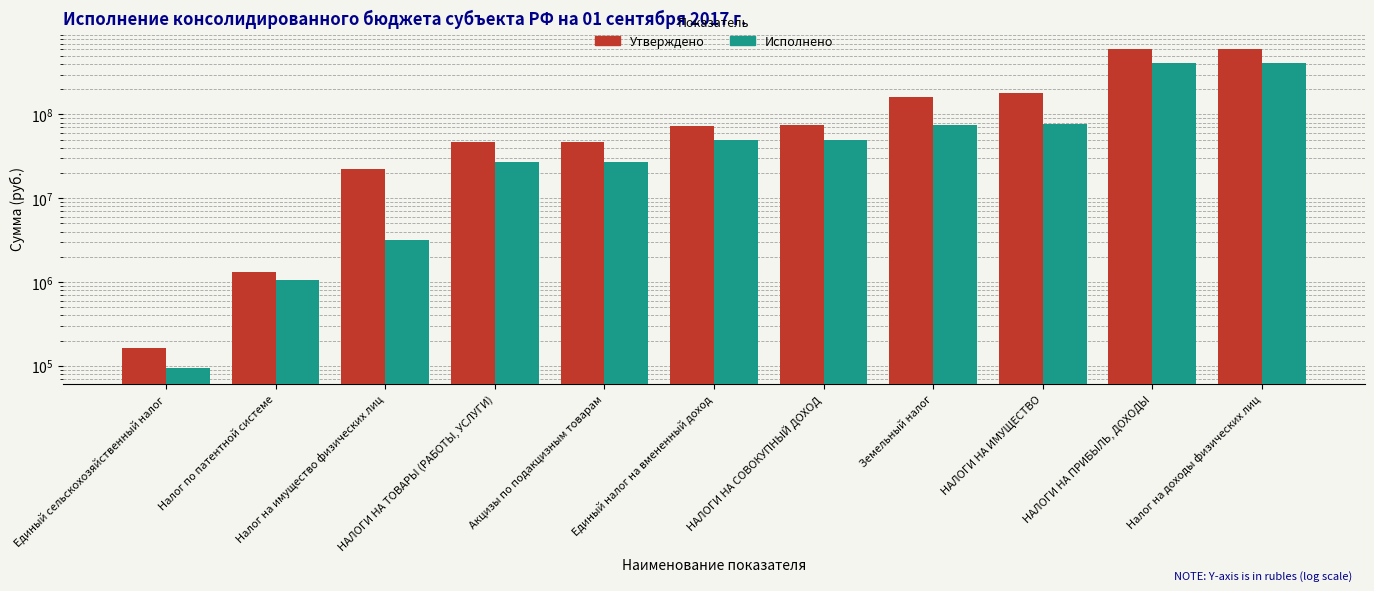

What is the difference between the highest and lowest values at Акцизы по подакцизным товарам?

20513802.0